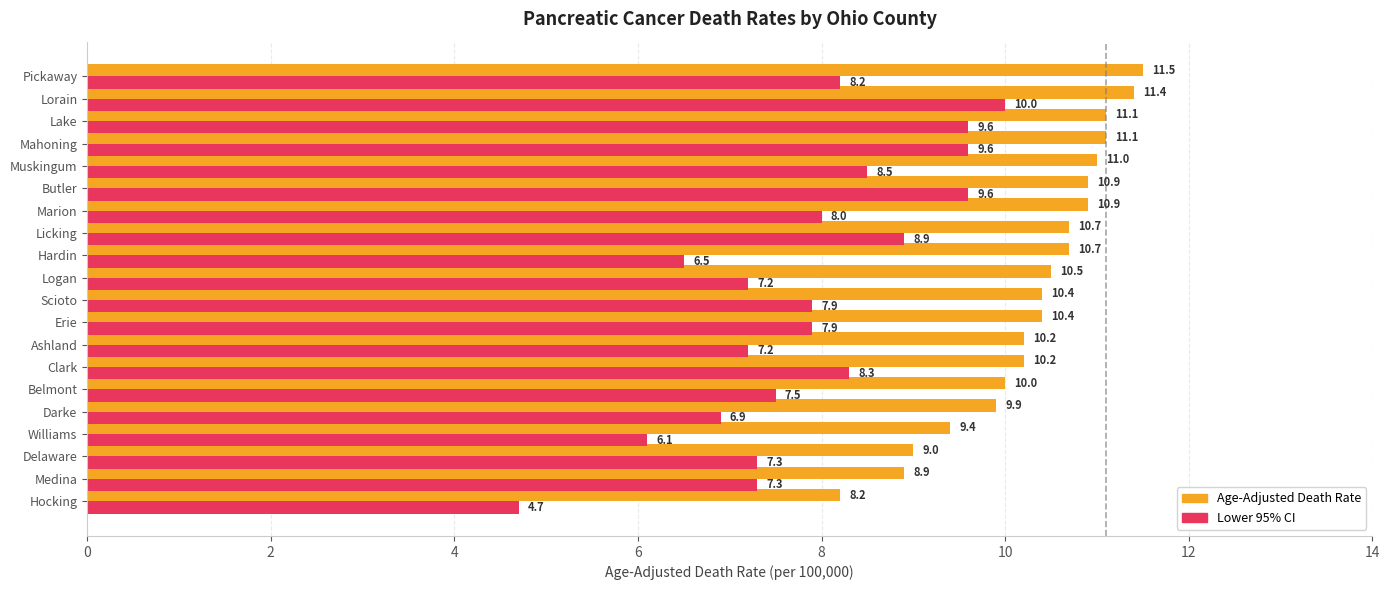

At how many categories does at least one series exceed 7?

20